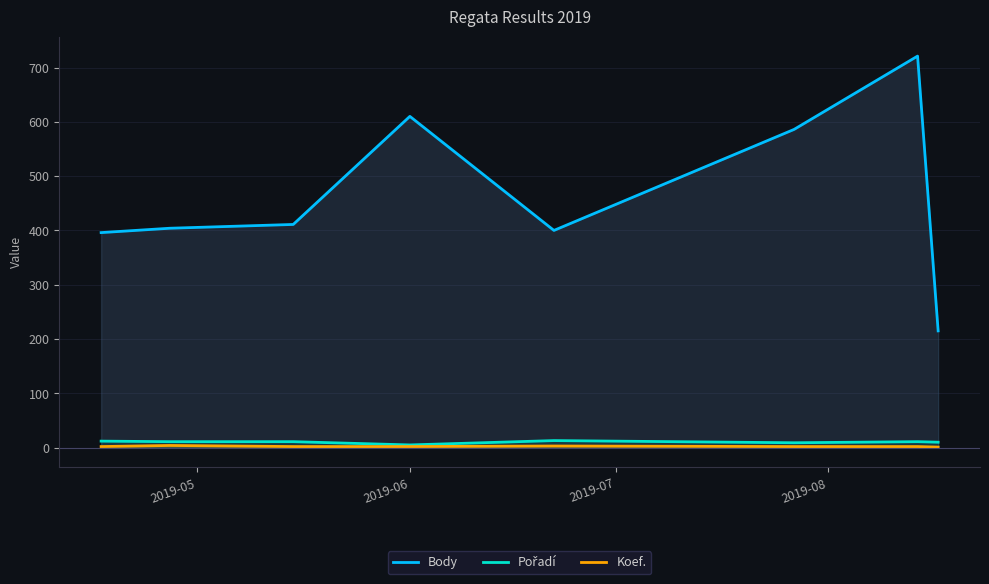

True or false: Pořadí has more than 2 points higher than both neighbors.

False